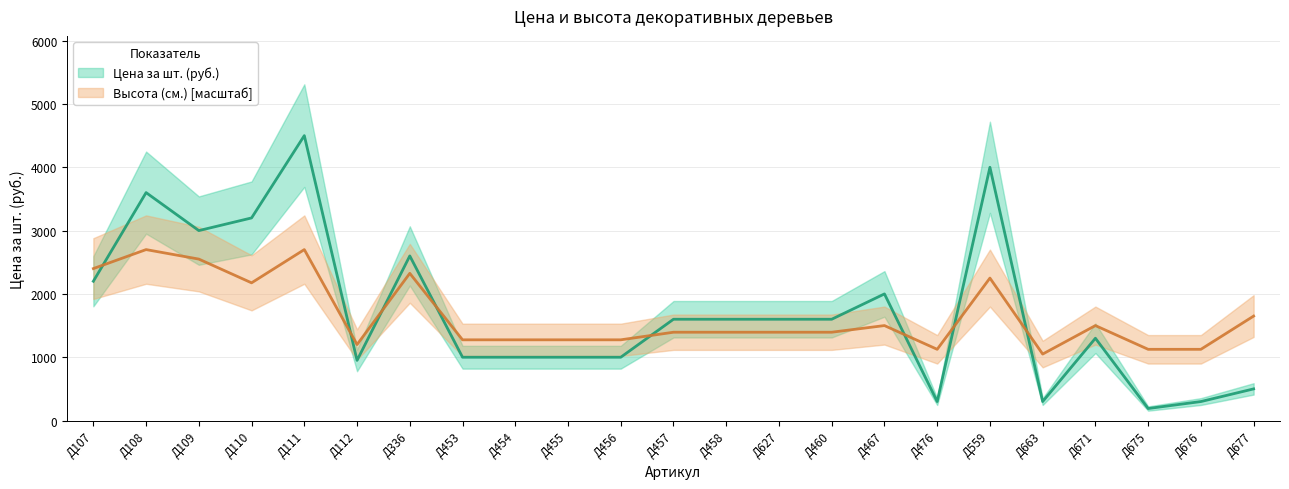

What is the minimum value shown in the chart?

190